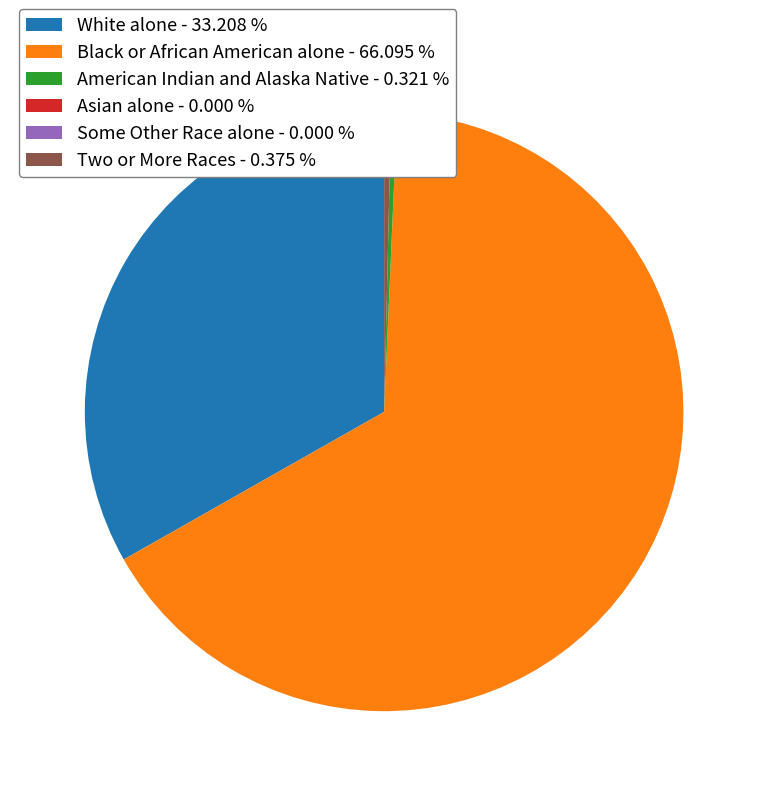

Do Two or More Races and Black or African American alone together represent more than half of the pie?

Yes